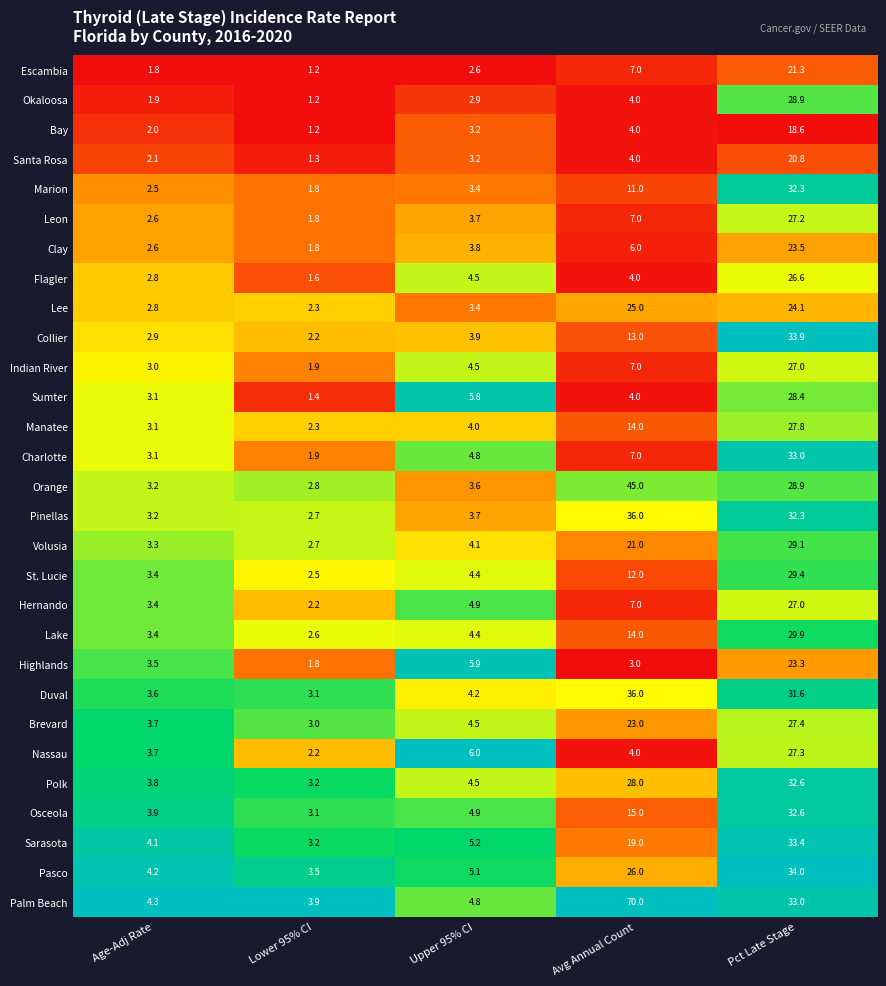

At which label is Brevard closest to 15?

Avg Annual Count